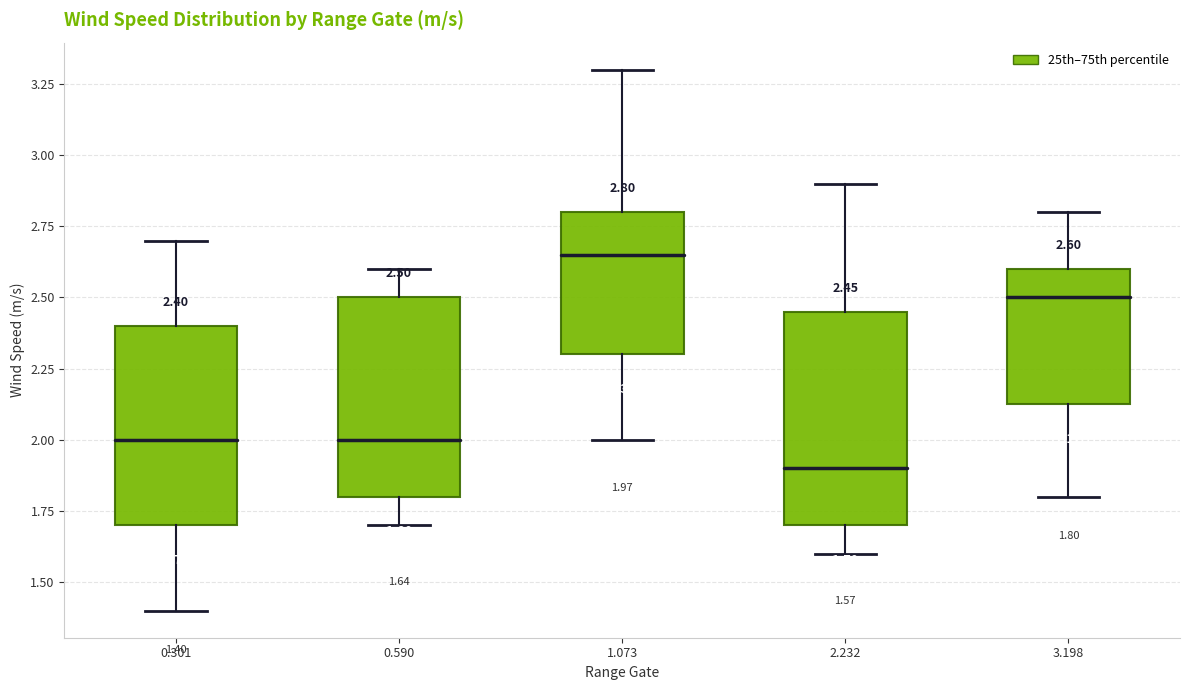

Which box is the tallest, from its lower edge to its upper edge?

2.232